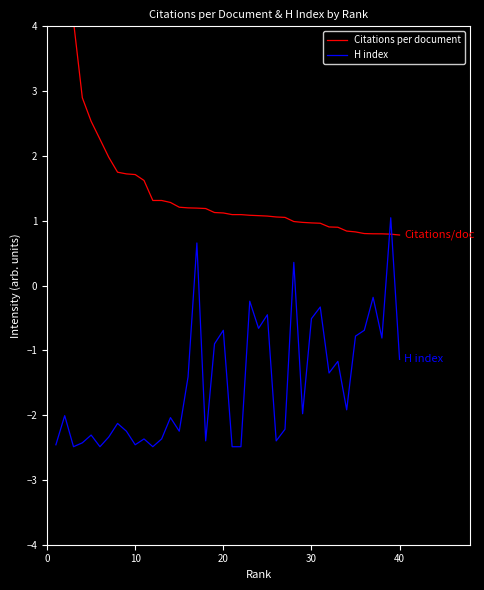

How many series are shown in this chart?

2